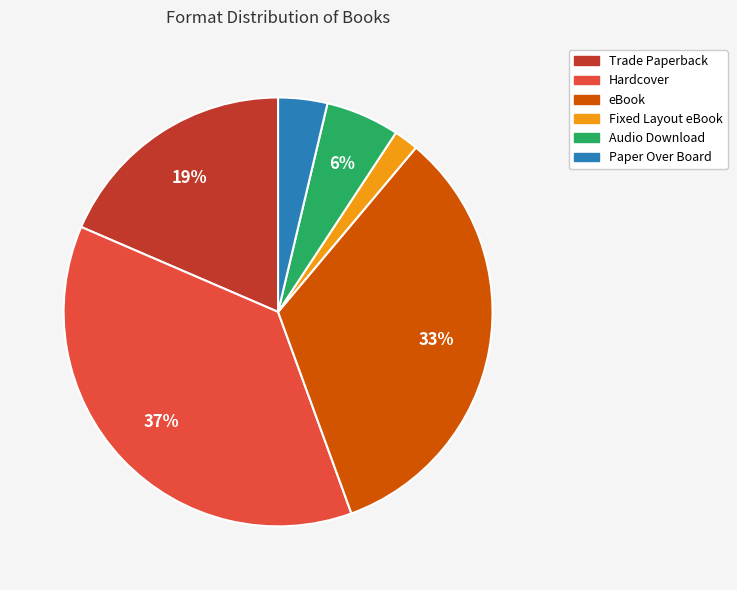

To the nearest percent, what is the difference between the eBook and Hardcover slice percentages?

4%